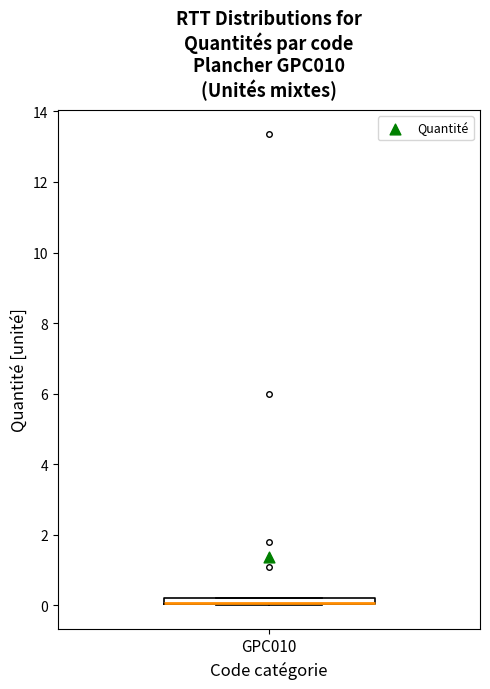

Where is the lower edge of the box for GPC010 on the y-axis? The values are not printed on the chart, so give them approximately, as read against the axis.

0.0